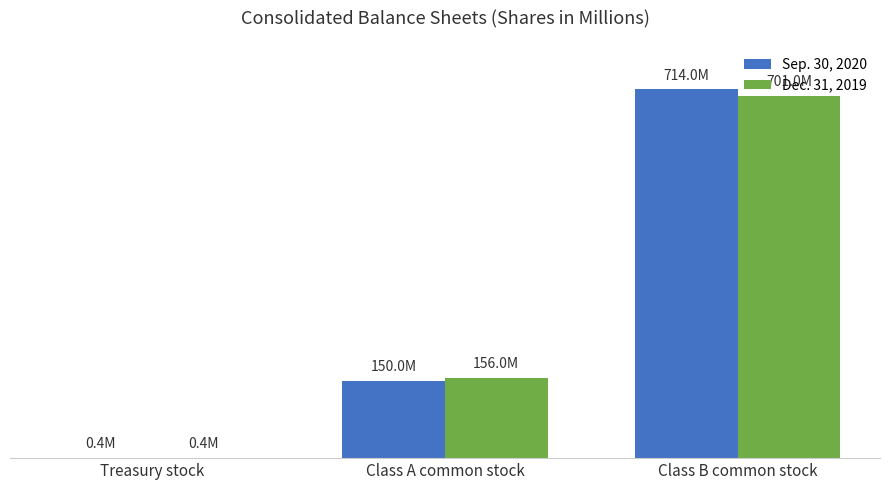

Are the bars grouped side by side (vs. stacked)?

Yes